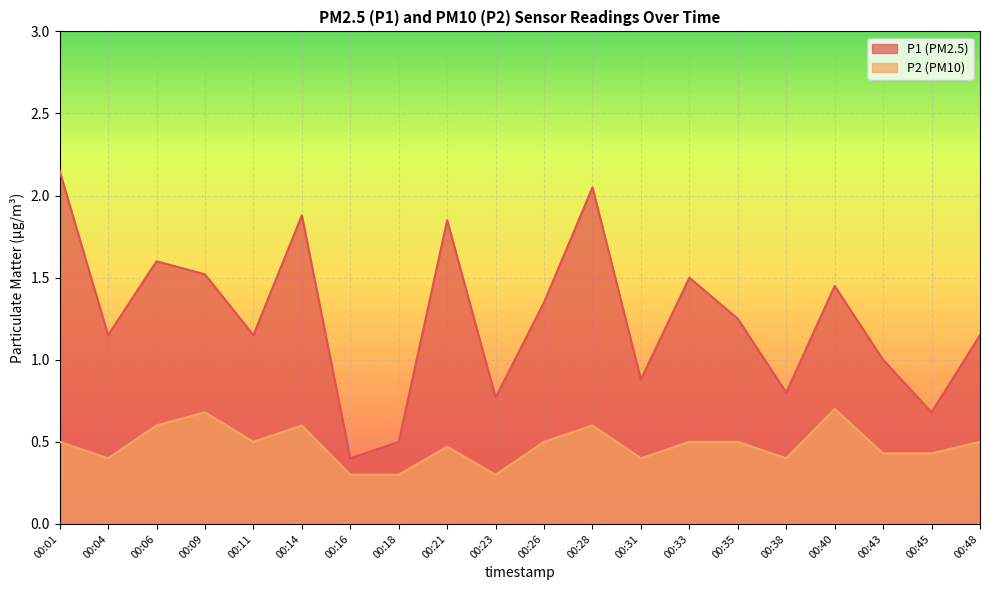

At which category does P1 reach its first local valley?

00:04